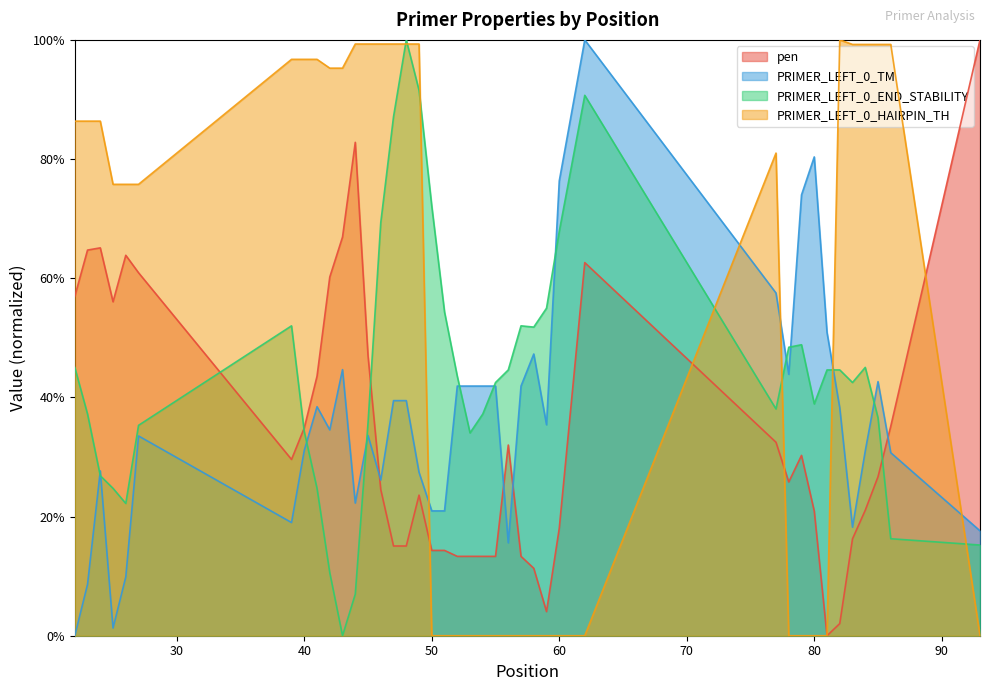

What is the maximum value shown in the chart?

1.0